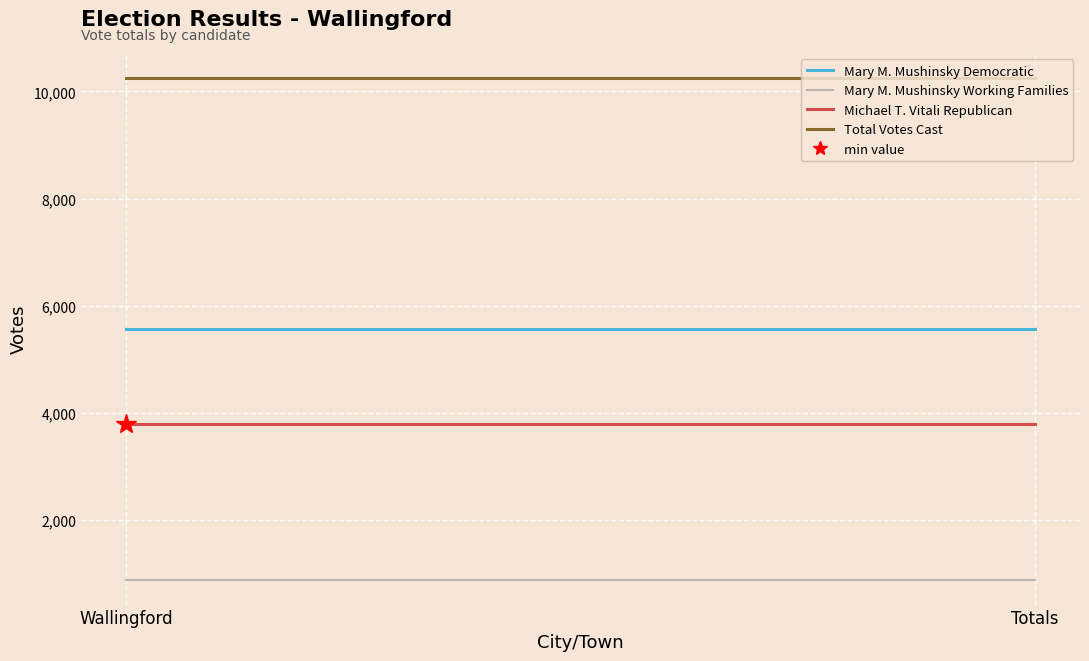

How many lines are shown in the chart?

4